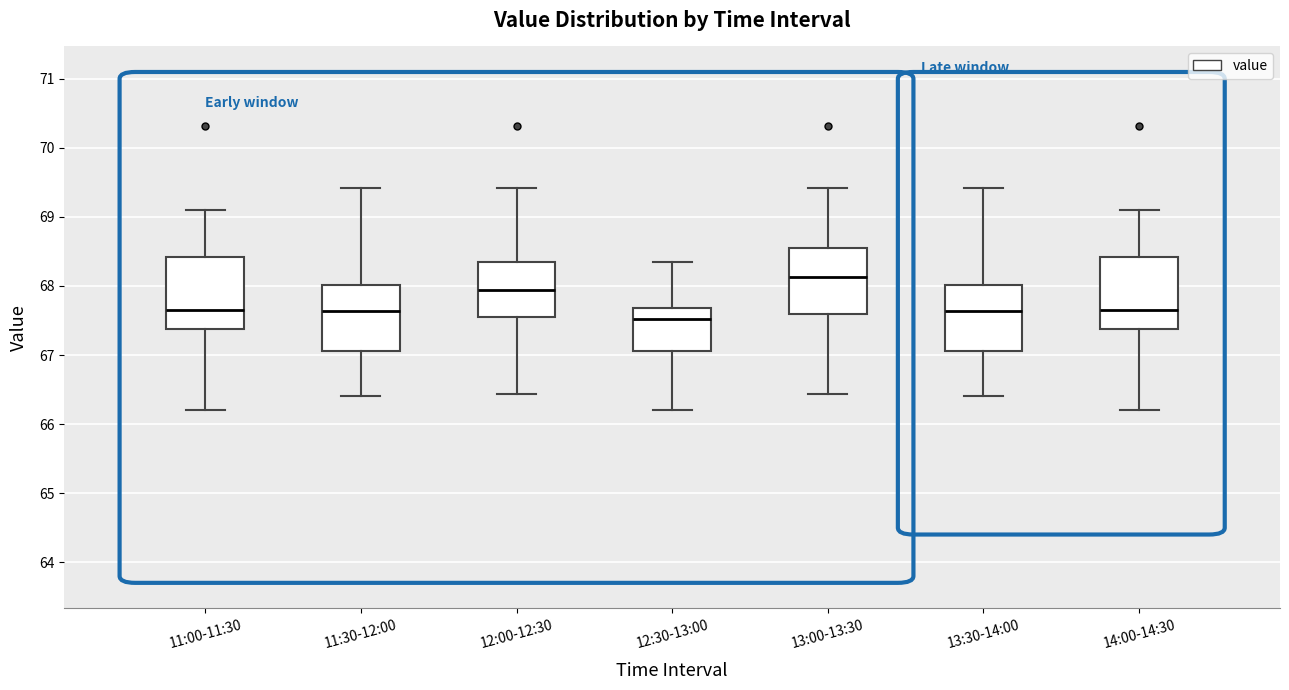

Where does the upper whisker of the box for 11:00-11:30 end on the y-axis? The values are not printed on the chart, so give them approximately, as read against the axis.

69.1